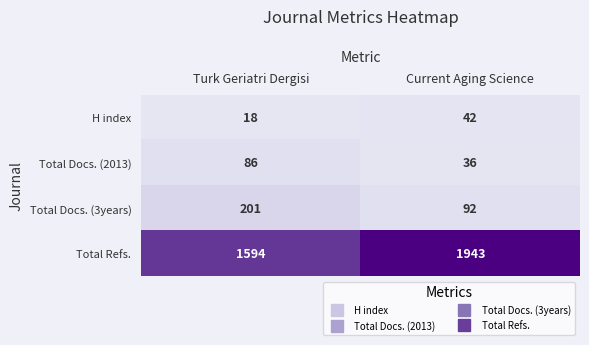

Reading left to right, what are all the values shown in this chart?

H index: 18	42
Total Docs. (2013): 86	36
Total Docs. (3years): 201	92
Total Refs.: 1594	1943